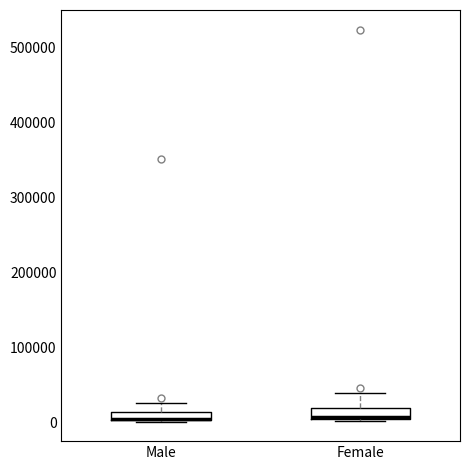

Where does the median line of the box for Female sit on the y-axis? The values are not printed on the chart, so give them approximately, as read against the axis.

10000